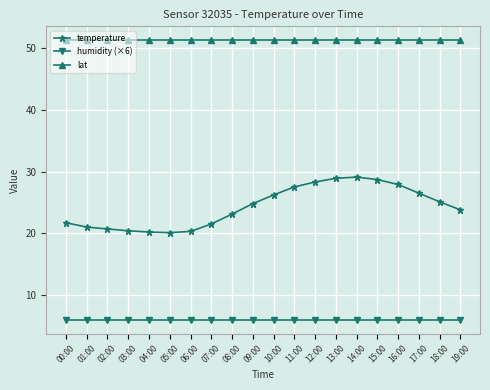

What is the sum of all lat values?

1025.0